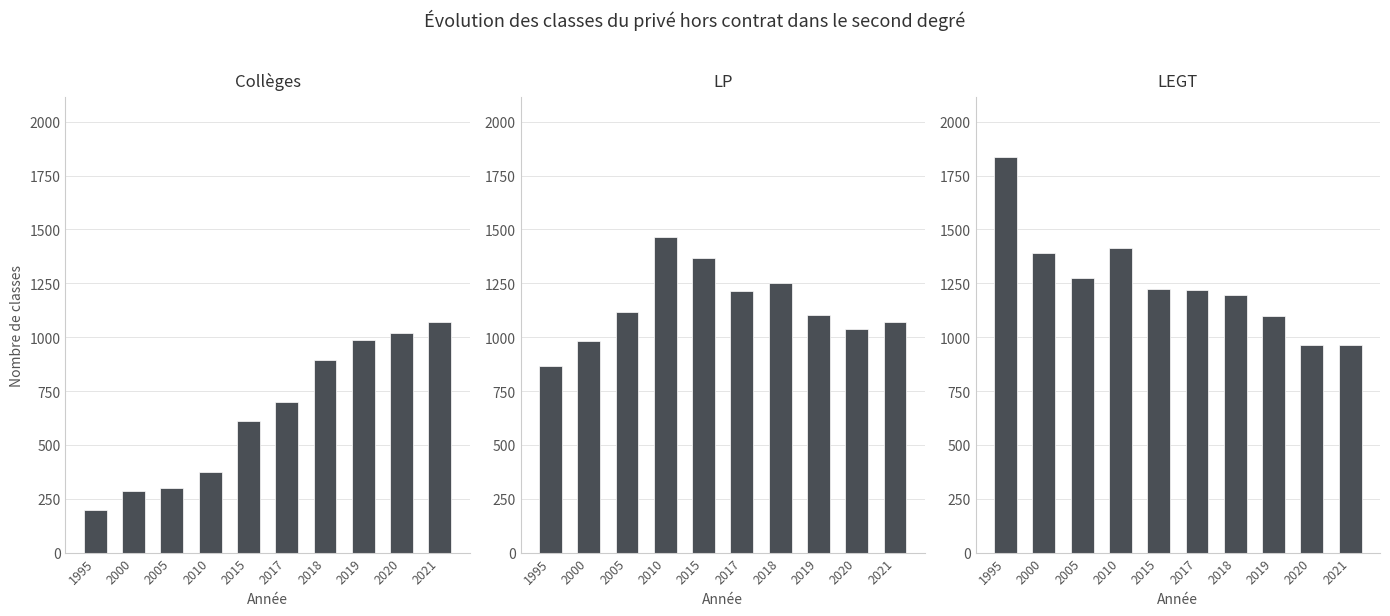

What is the difference between the second highest and minimum values in the LEGT series?

452.0